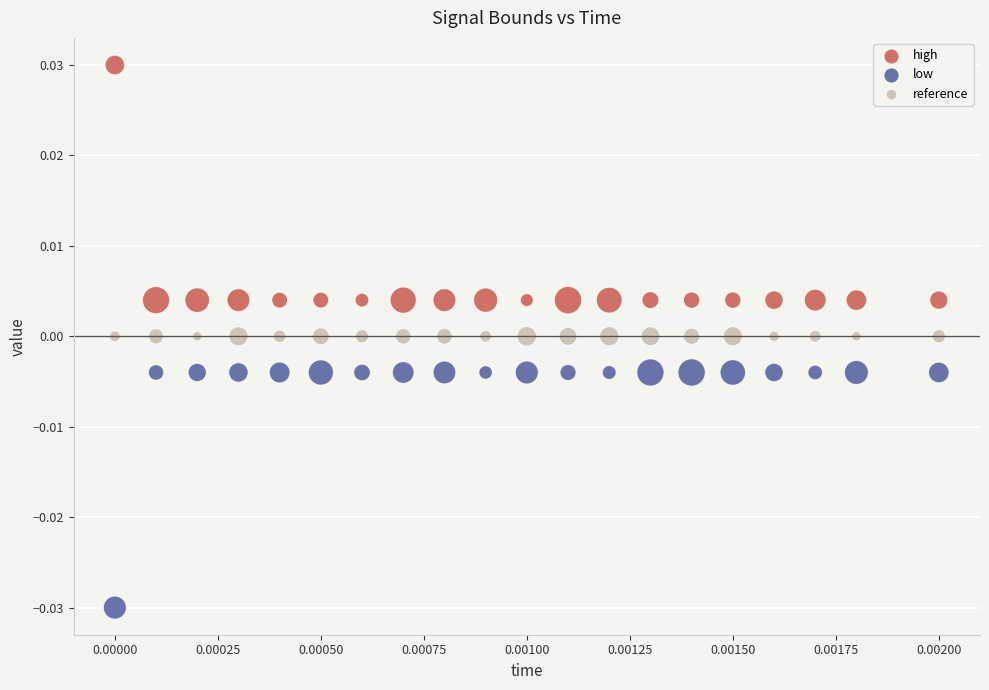

Which series contains the lowest Y value?

low